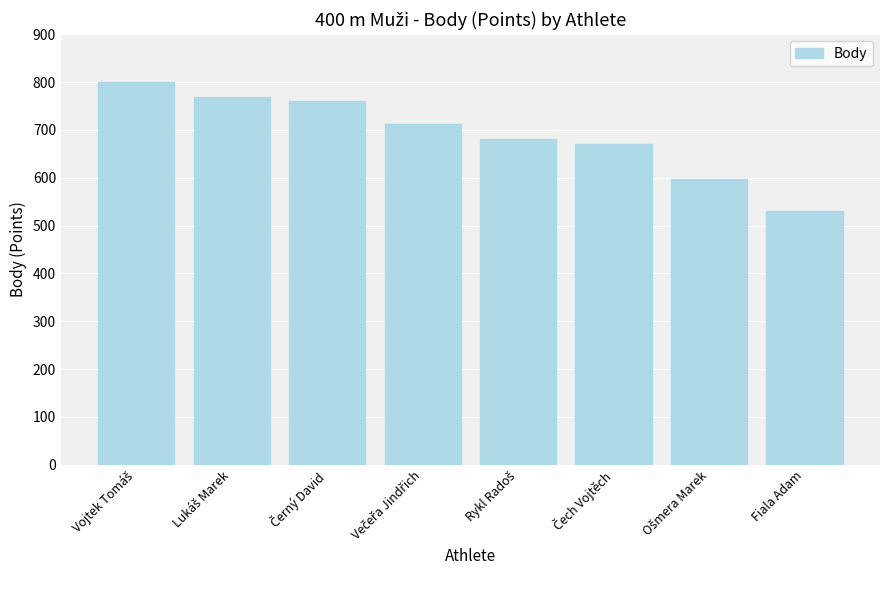

Reading right to left, what are all the values shown in this chart?

531	597	670	682	712	761	768	800